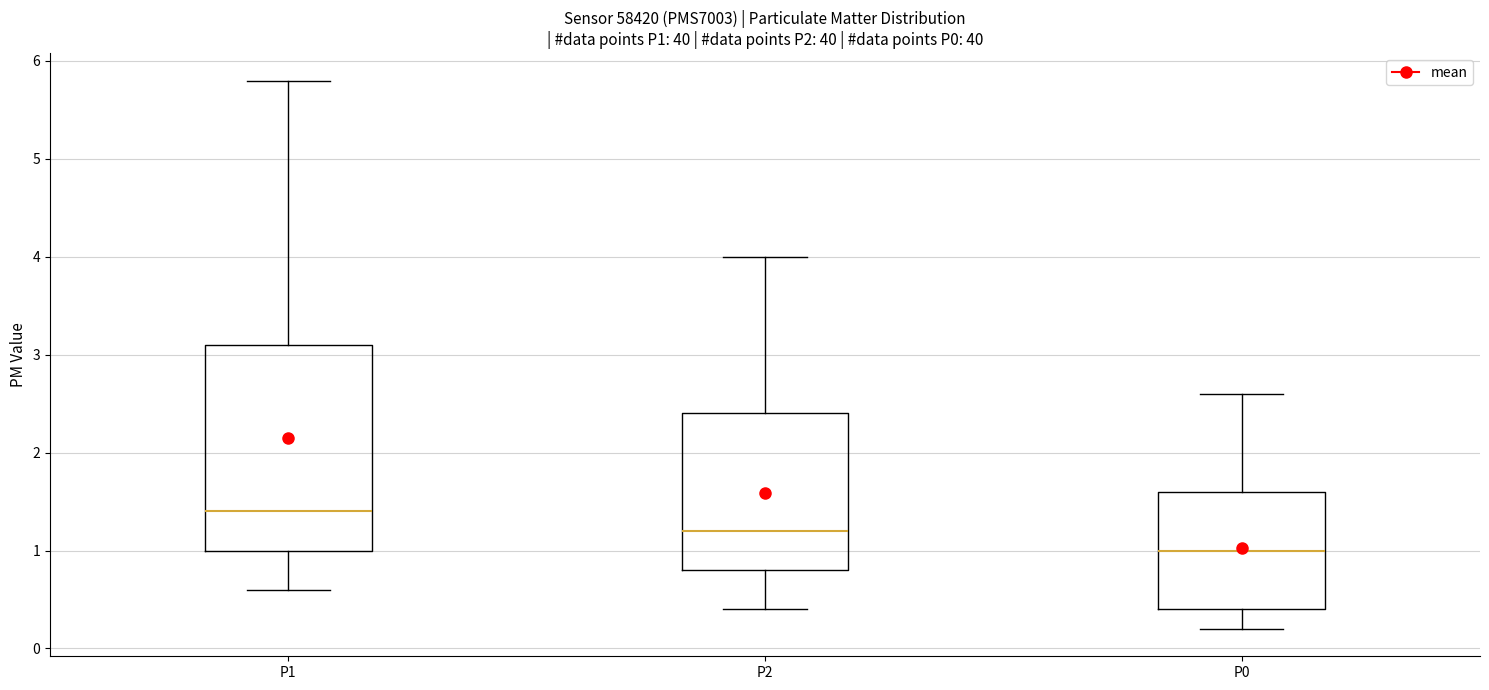

Reading left to right, read every box against the y-axis: the position of its median line, the range the box covers, and the ends of its whiskers. The values are not printed on the chart, so give them approximately, as read against the axis.

P1: median 1.4, box 1.0 to 3.1, whiskers 0.6 to 5.8
P2: median 1.2, box 0.8 to 2.4, whiskers 0.4 to 4.0
P0: median 1.0, box 0.4 to 1.6, whiskers 0.2 to 2.6